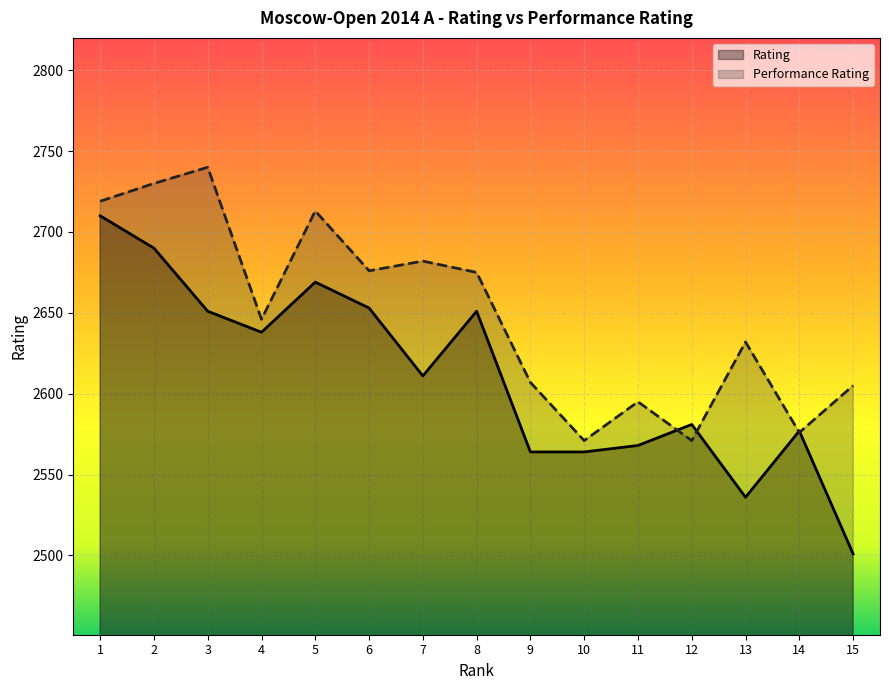

The Performance Rating series shows 2675 at 8. True or false?

True